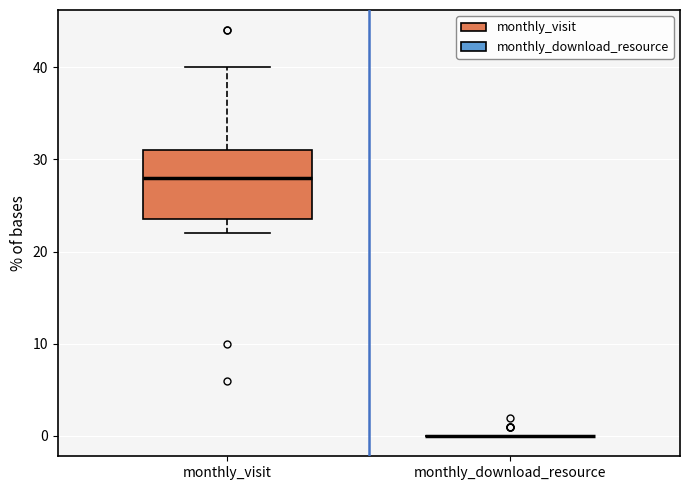

Reading left to right, read every box against the y-axis: the position of its median line, the range the box covers, and the ends of its whiskers. The values are not printed on the chart, so give them approximately, as read against the axis.

monthly_visit: median 28, box 24 to 31, whiskers 22 to 40
monthly_download_resource: box collapsed to a line at 0, whiskers 0 to 0